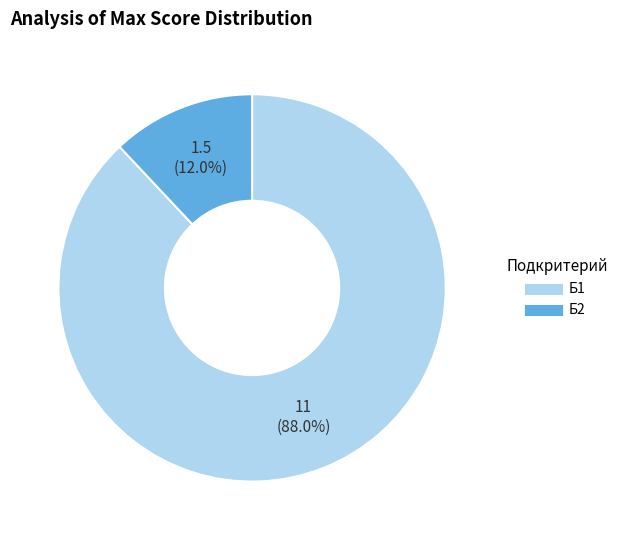

Which slice represents more than half of the pie?

Б1